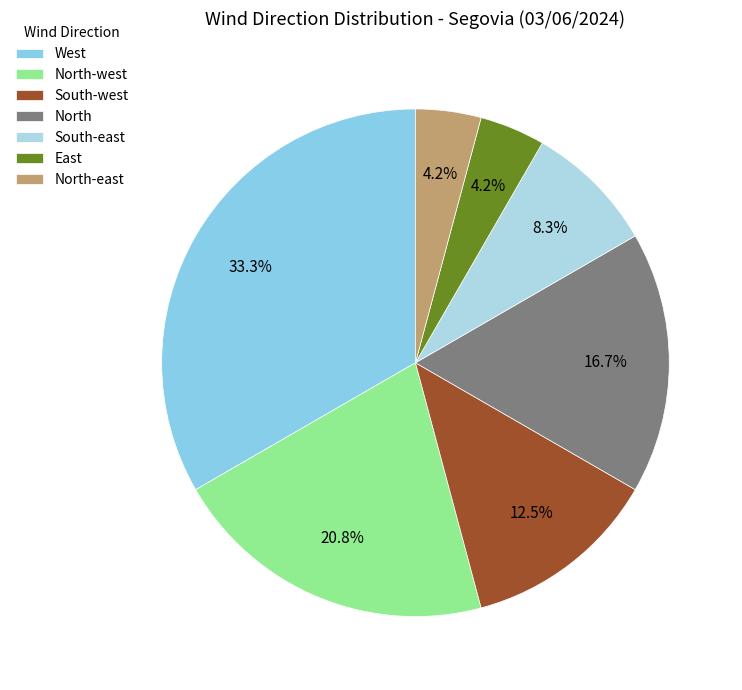

To the nearest percent, what portion does North-east represent?

4%